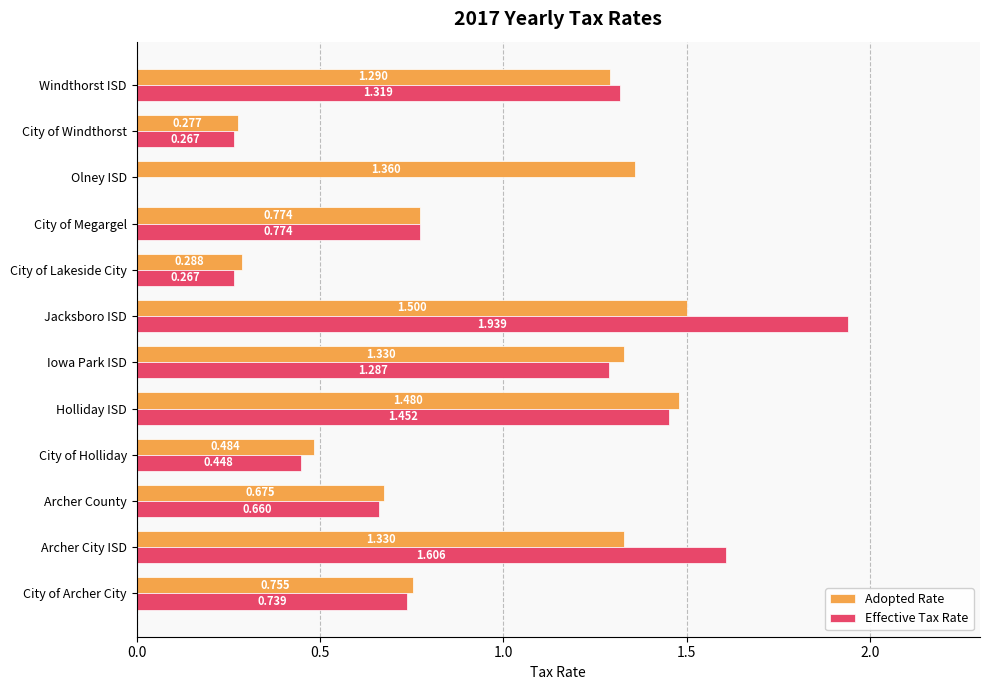

What is the average value of the Adopted Rate series?

1.0